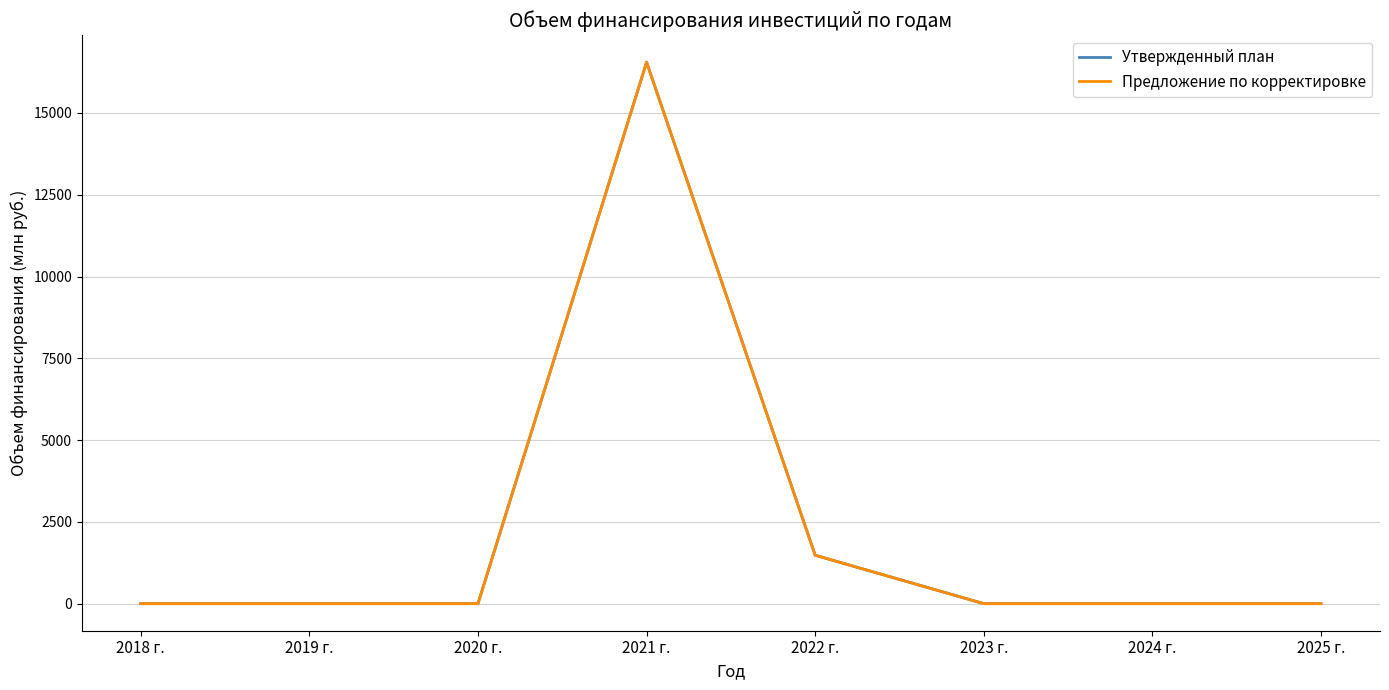

Is this an area chart (filled region under the line)?

No